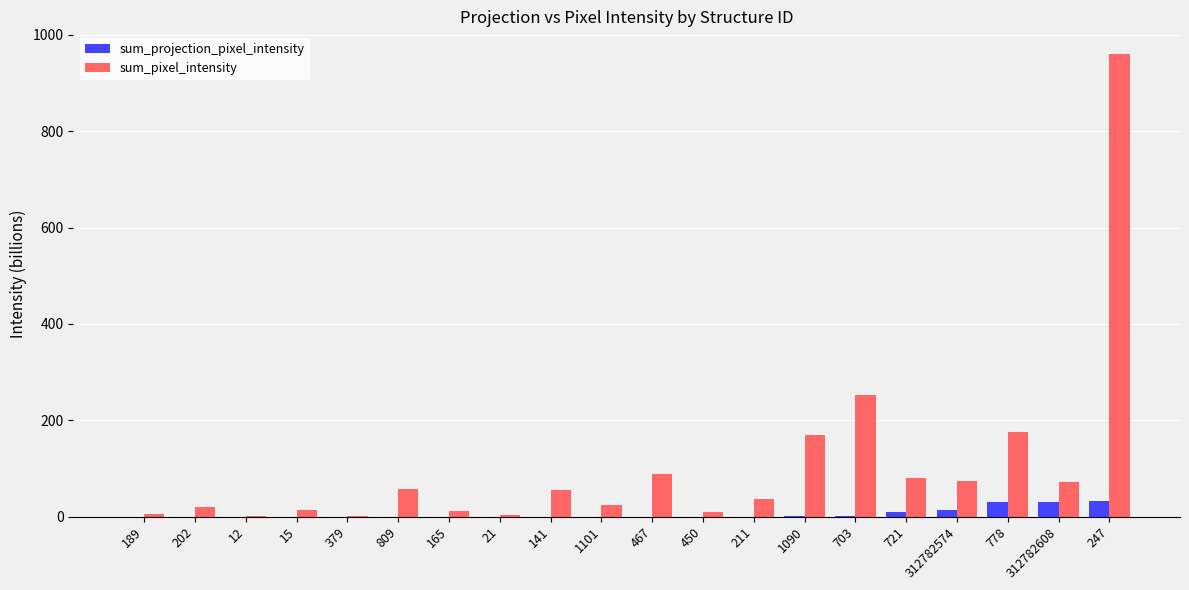

Is it true that sum_projection_pixel_intensity equals 0.0 at 141?

True